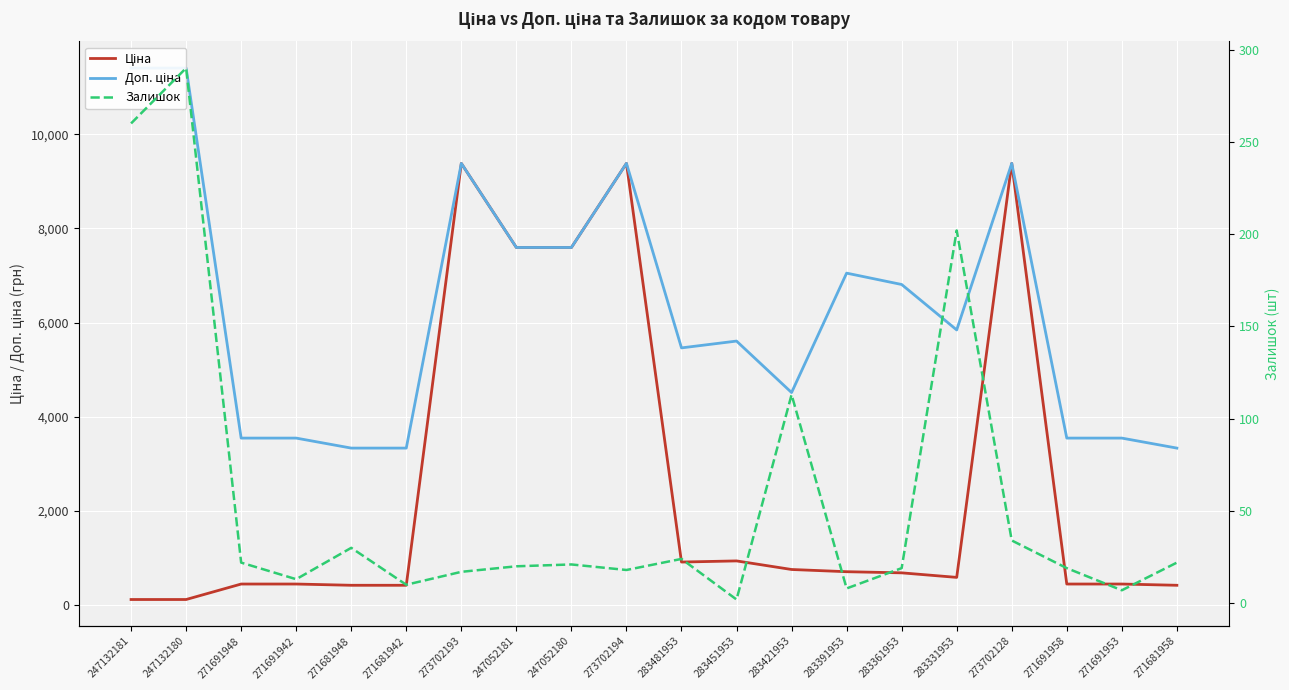

Reading right to left, list all the values displayed in this chart.

Ціна: 271681958=416.6	271691953=443.1	271691958=443.1	273702128=9384.0	283331953=584.4	283361953=681.0	283391953=705.1	283421953=752.2	283451953=934.5	283481953=910.4	273702194=9384.0	247052180=7596.5	247052181=7596.5	273702193=9384.0	271681942=416.6	271681948=416.6	271691942=443.1	271691948=443.1	247132180=114.1	247132181=114.1
Доп. ціна: 271681958=3332.5	271691953=3545.0	271691958=3545.0	273702128=9384.0	283331953=5843.9	283361953=6809.8	283391953=7051.3	283421953=4513.3	283451953=5607.2	283481953=5462.3	273702194=9384.0	247052180=7596.5	247052181=7596.5	273702193=9384.0	271681942=3332.5	271681948=3332.5	271691942=3545.0	271691948=3545.0	247132180=11410.0	247132181=11410.0
Залишок: 271681958=22.0	271691953=7.0	271691958=19.0	273702128=34.0	283331953=202.0	283361953=19.0	283391953=8.0	283421953=113.0	283451953=2.0	283481953=24.0	273702194=18.0	247052180=21.0	247052181=20.0	273702193=17.0	271681942=10.0	271681948=30.0	271691942=13.0	271691948=22.0	247132180=290.0	247132181=260.0